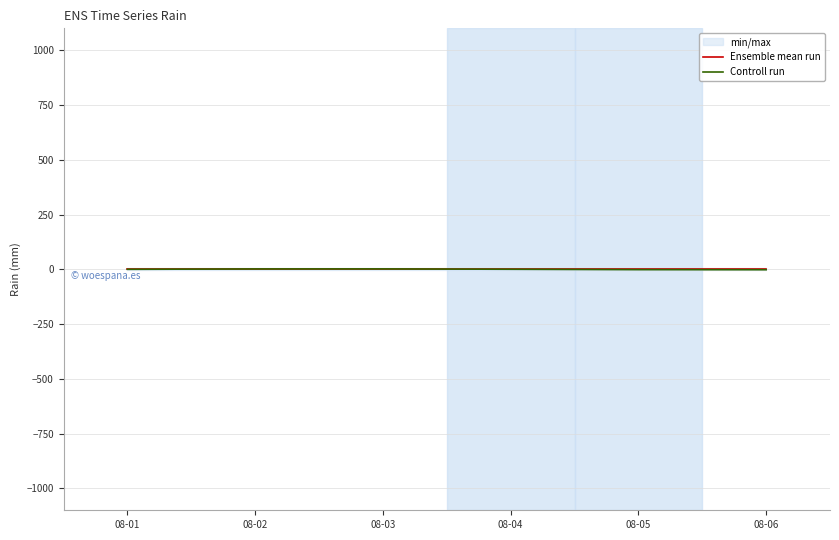

How many intersections are there between Controll run and Ensemble mean run?

1